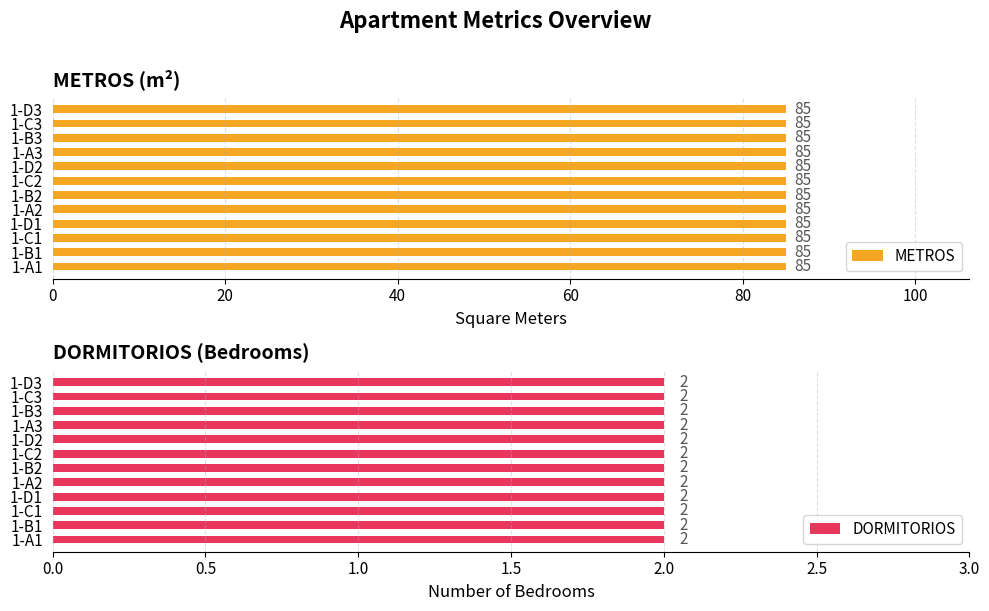

Where is METROS nearest to the value 85?

1-A1